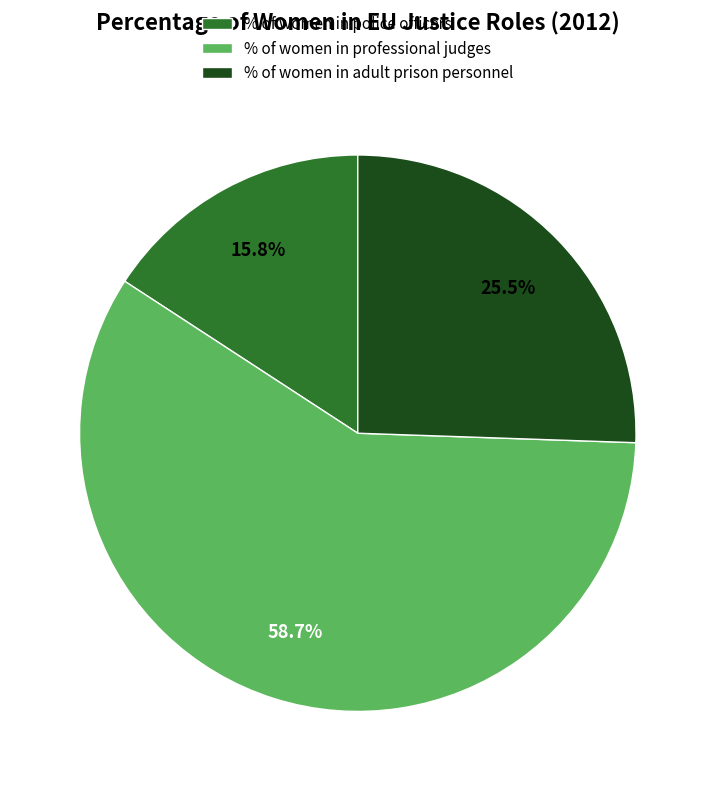

Which slice is the smallest?

% of women in police officers